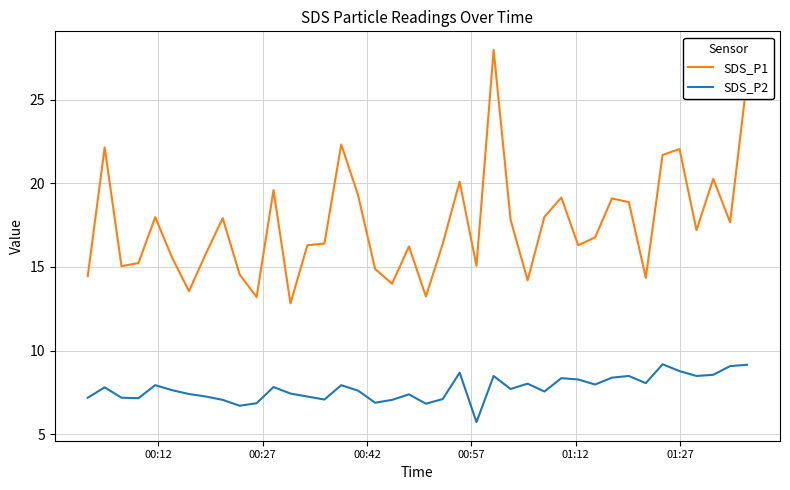

What are all the series names shown in the legend?

SDS_P1, SDS_P2